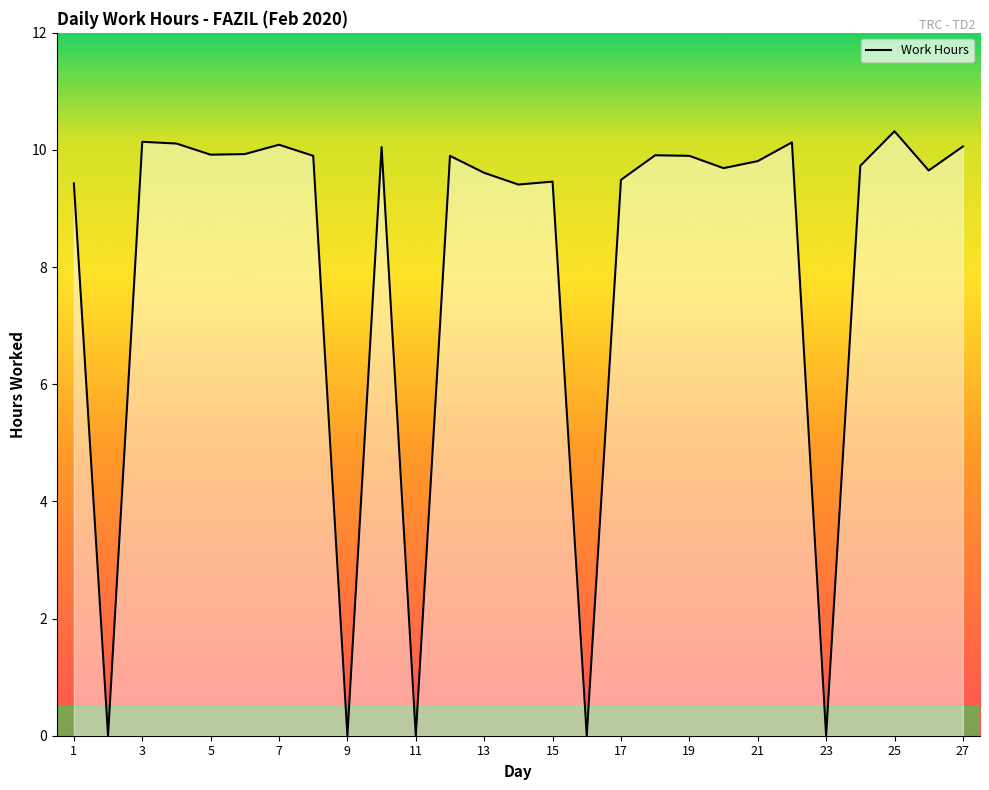

How many lines are shown in the chart?

1